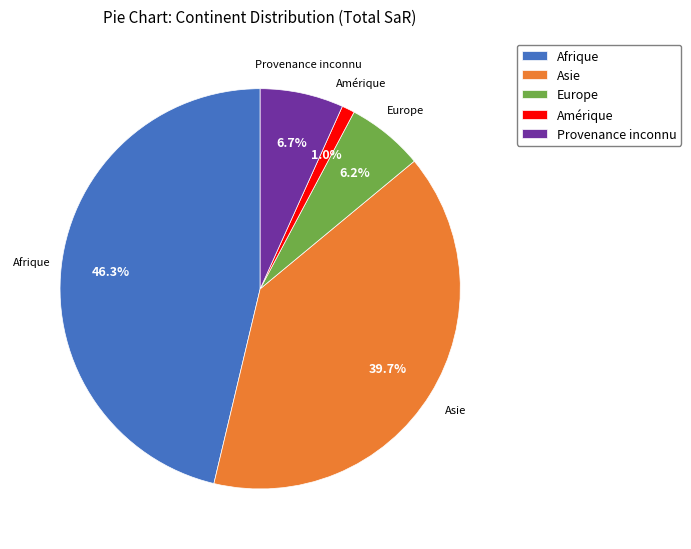

Is it true that Asie is 40% of the pie?

True